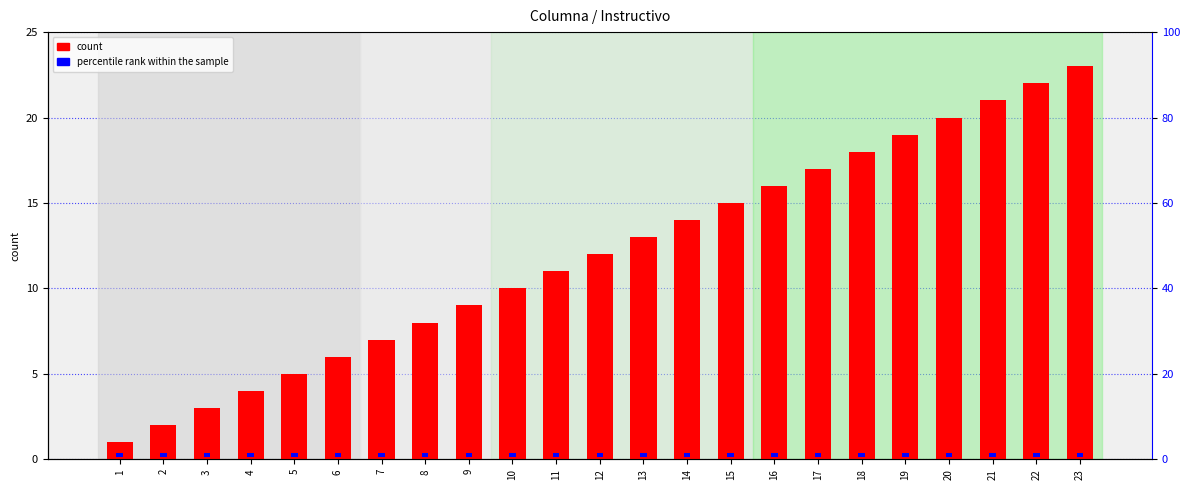

At which category is the sum across all series the highest?

23